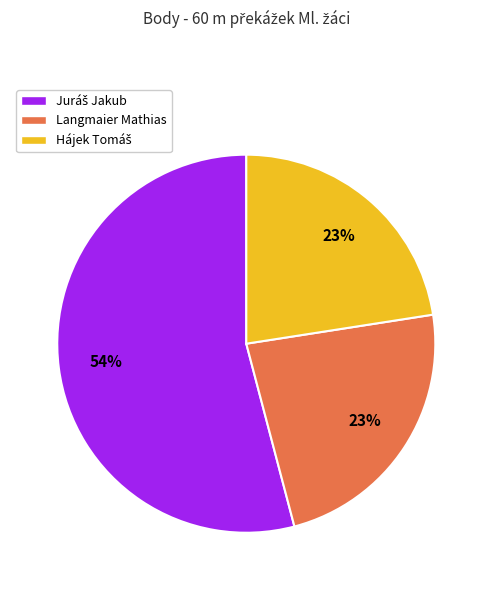

How many segments does this pie chart have?

3